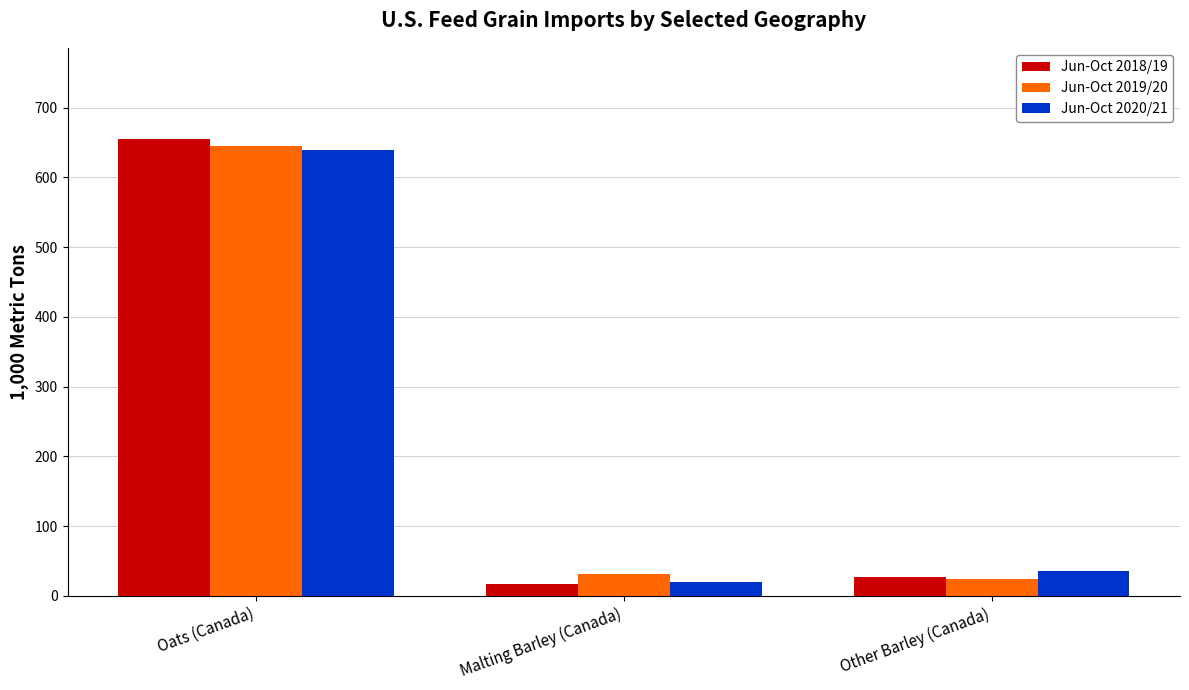

How many bars are there in total?

9